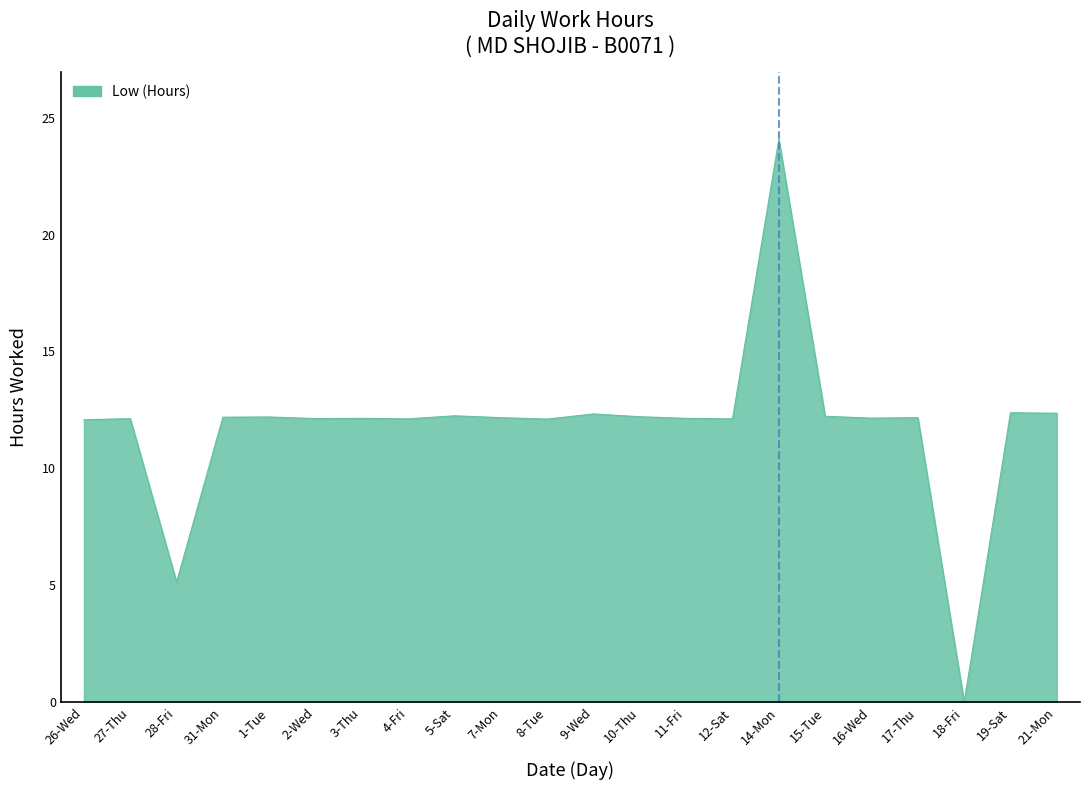

What is the maximum value shown in the chart?

24.1